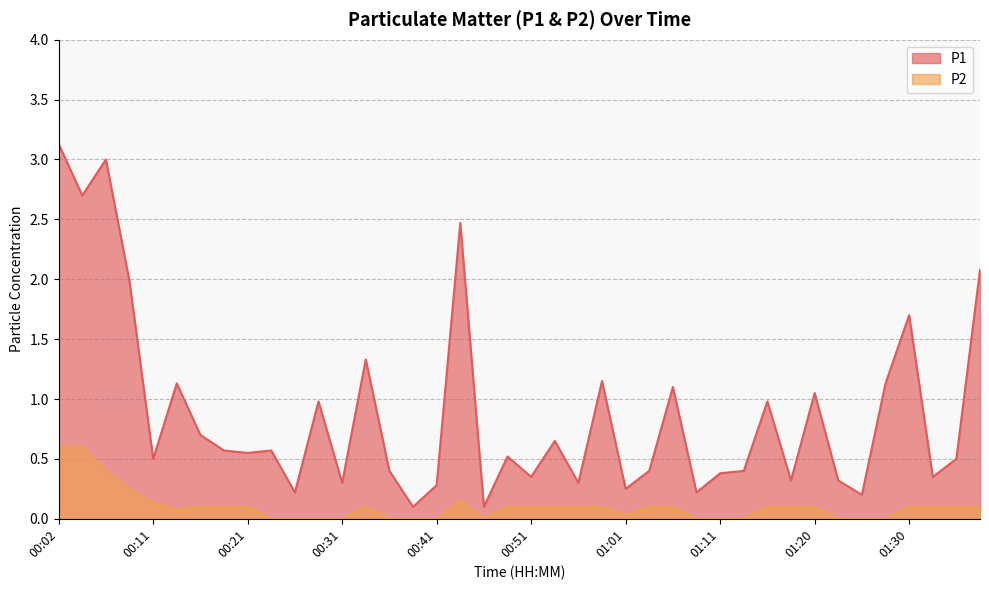

What is the sum of all P1 values?

35.4